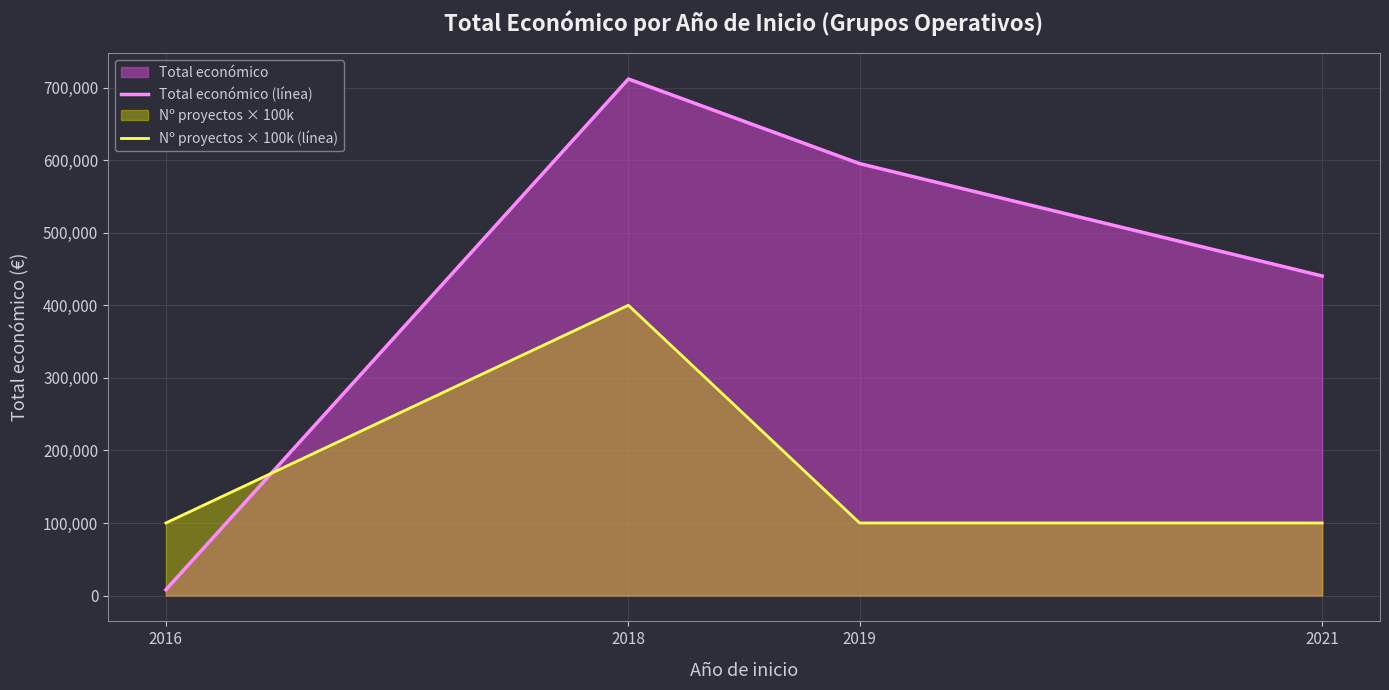

How many times do Total económico (línea) and Nº proyectos × 100k (línea) cross each other?

1